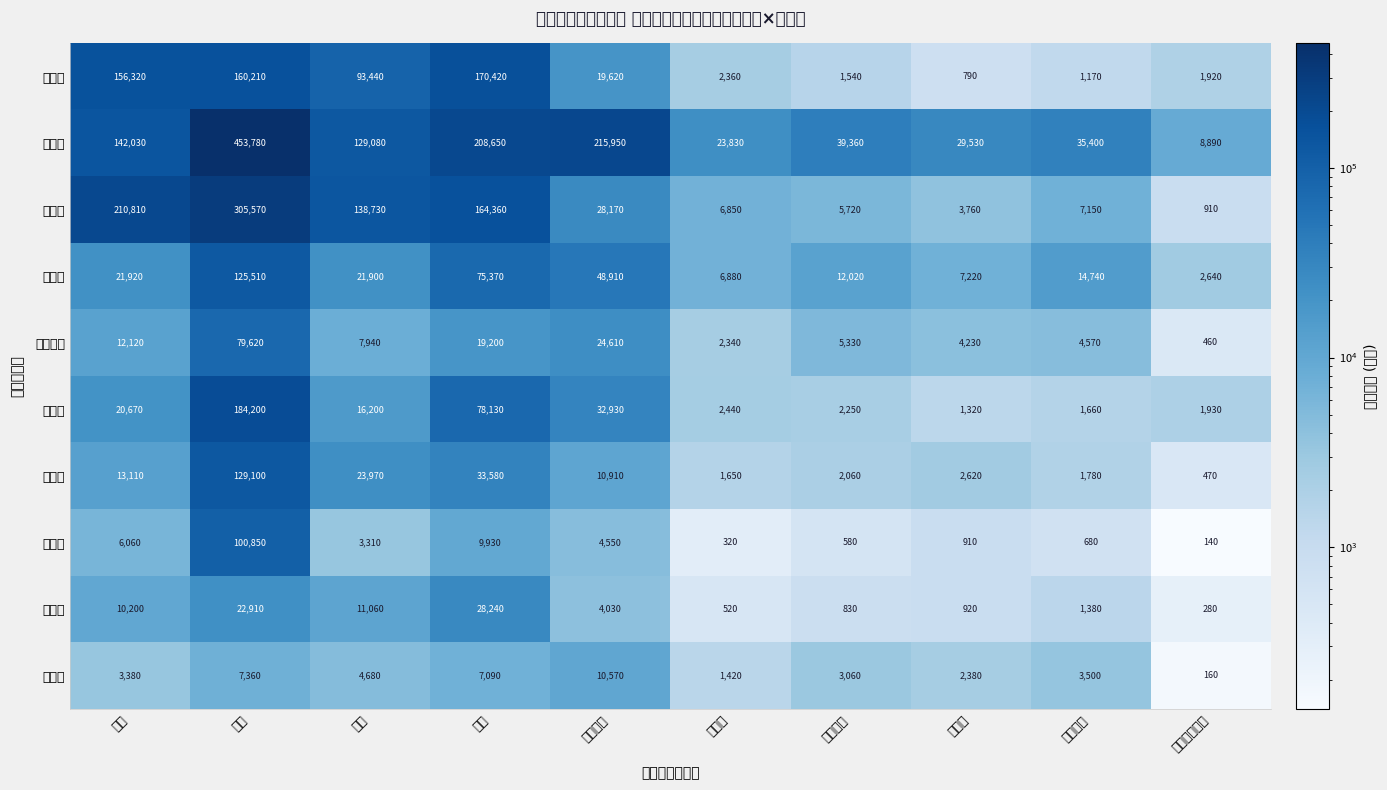

Which series has the largest range (max minus min)?

東京都